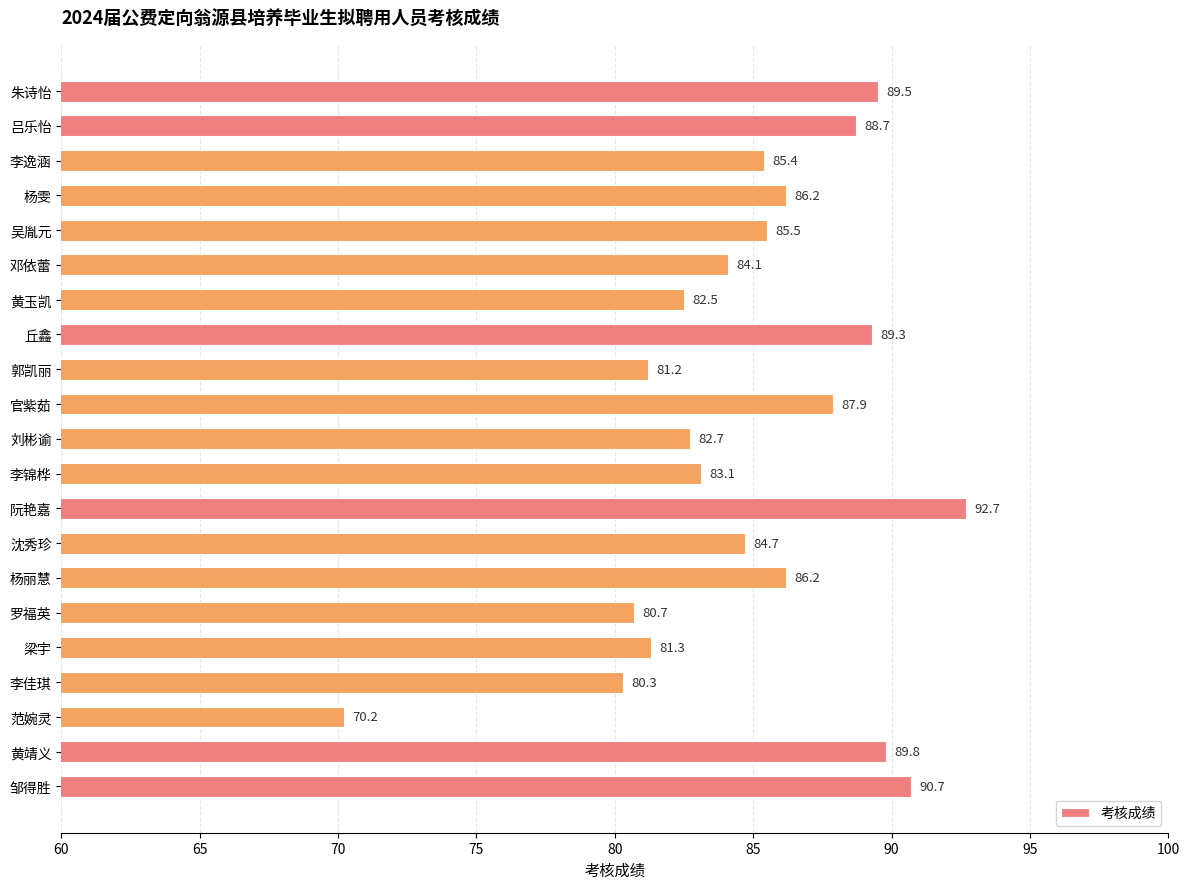

Which has a higher value, 黄玉凯 or 李逸涵?

李逸涵